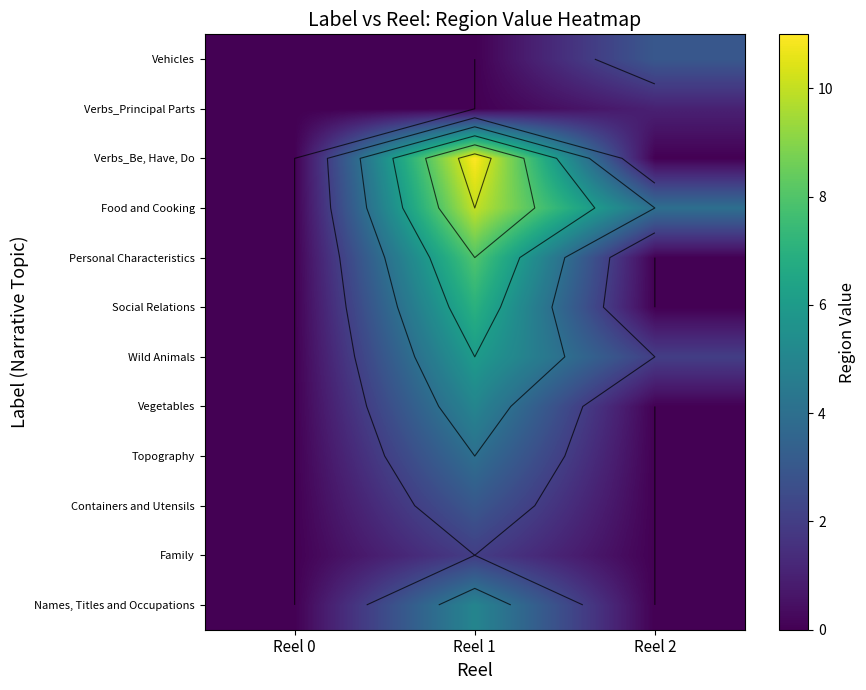

What is the difference between the highest and lowest values at Reel 1?

11